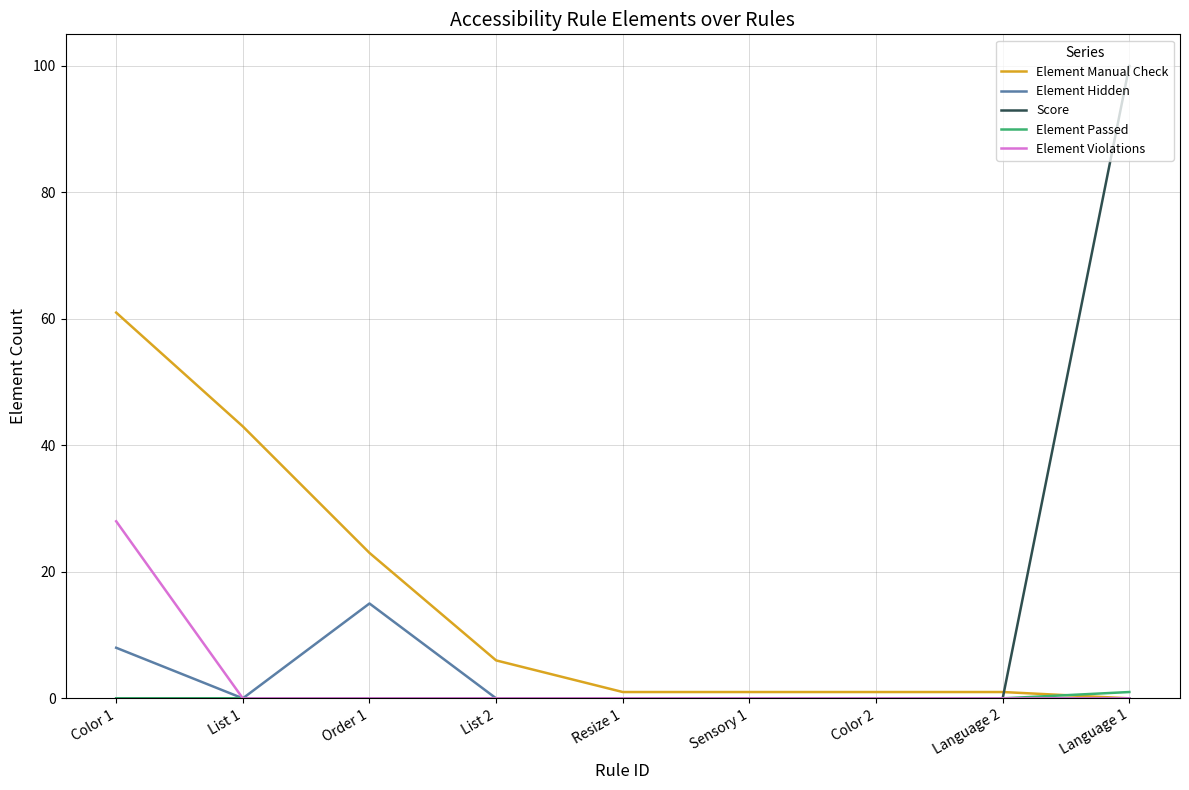

Is the value of Element Manual Check at List 2 greater than the value of Element Hidden at Resize 1?

Yes